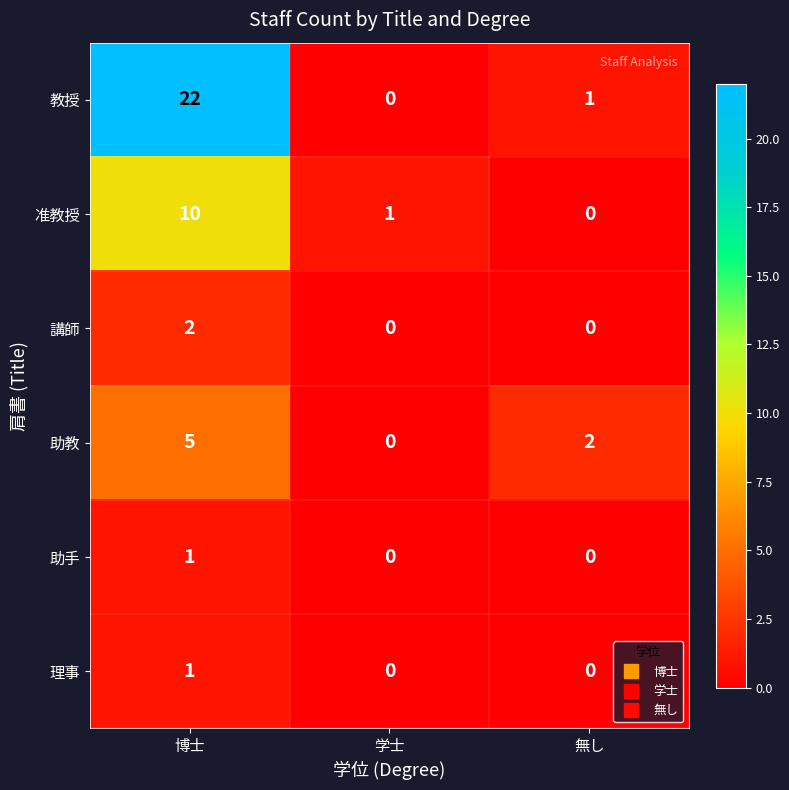

Which series has the largest total across all categories?

教授